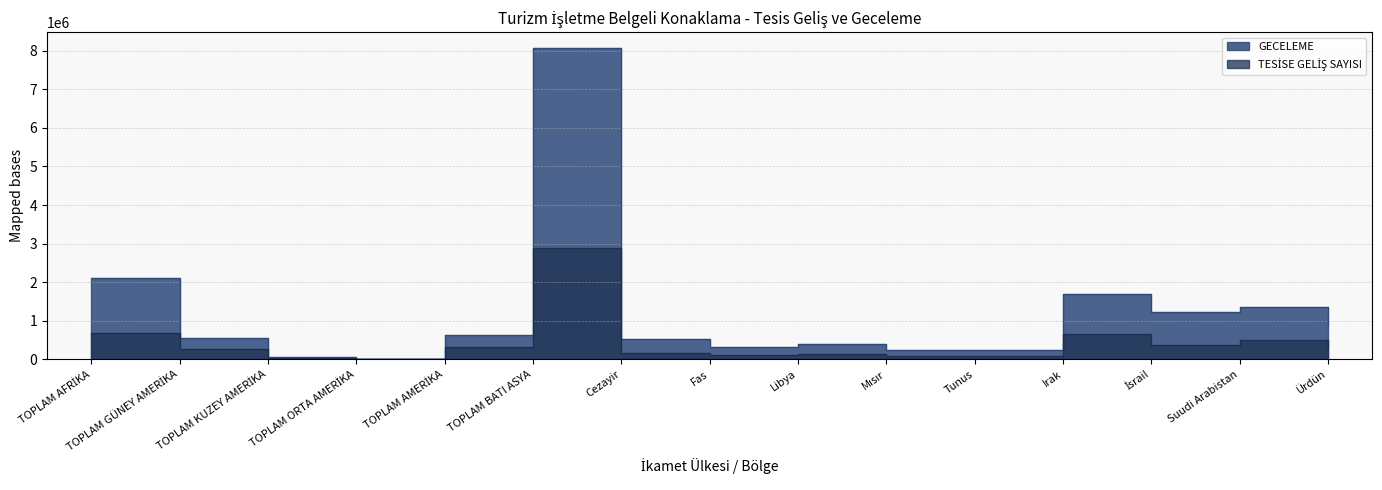

Does the chart display data point markers on the line(s)?

No